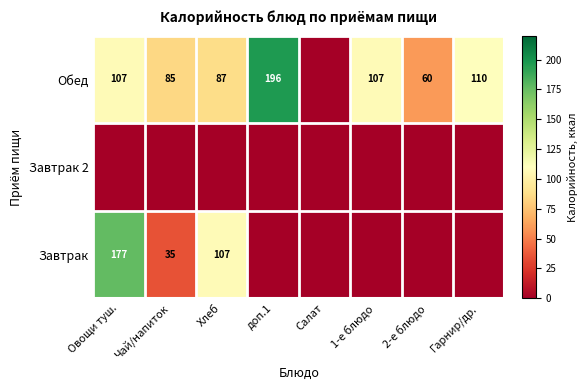

What is the total value across all series at Гарнир/др.?

110.0